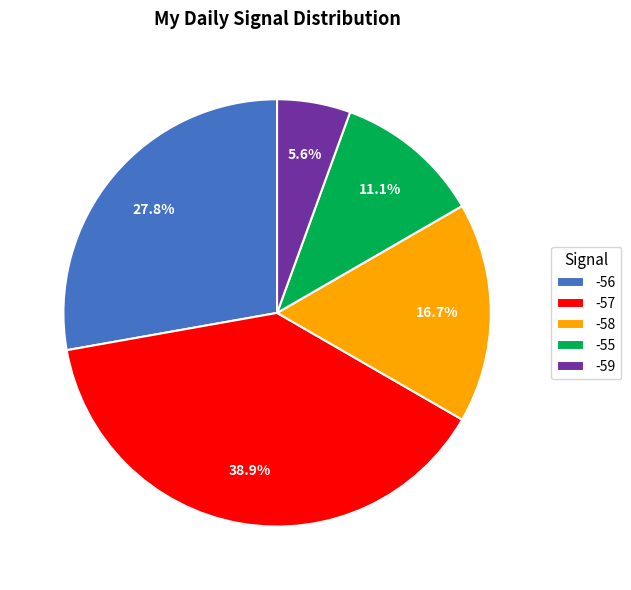

What portion of the pie excludes -57?

61.1%